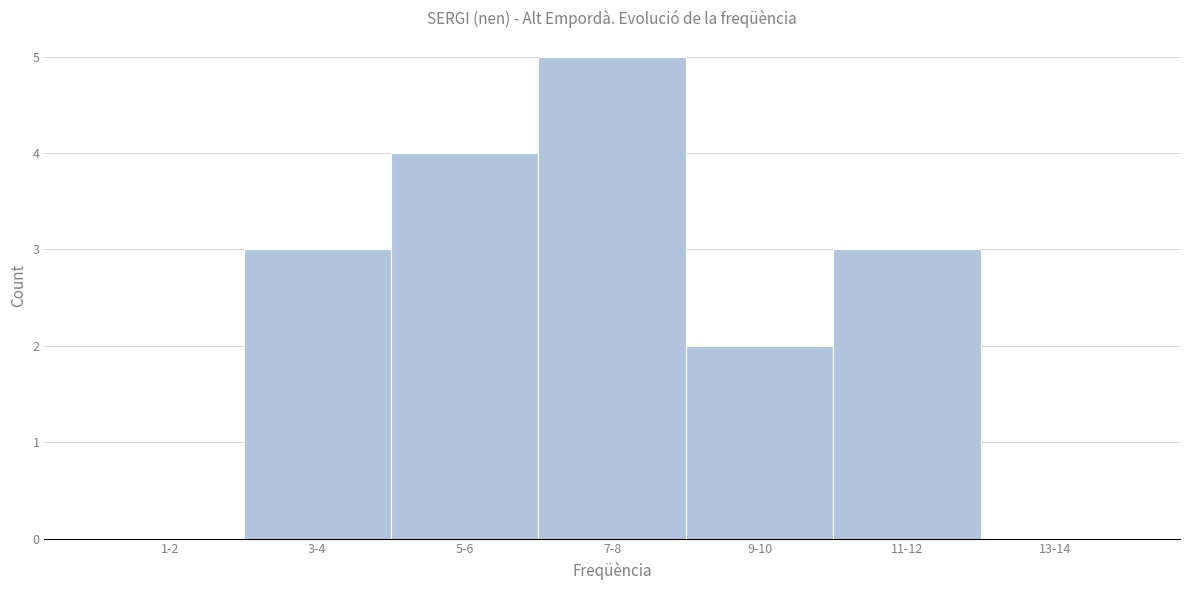

Which category has the highest value across all series?

7-8